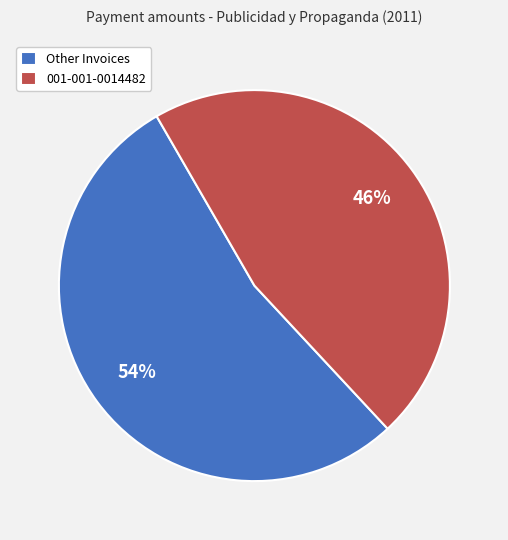

Does Other Invoices represent more than half of the total?

Yes